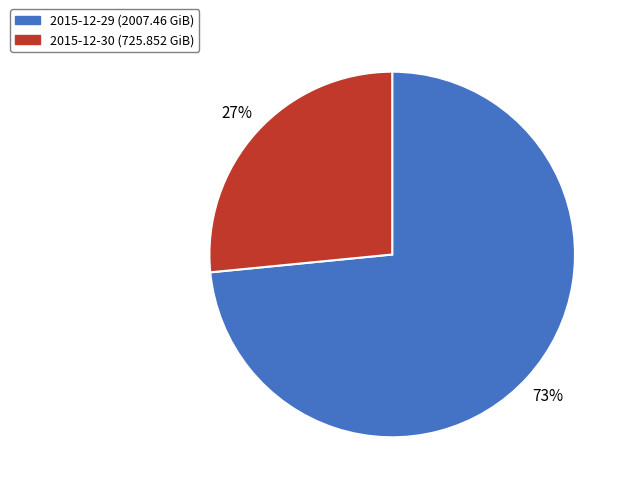

How many slices are in this pie chart?

2